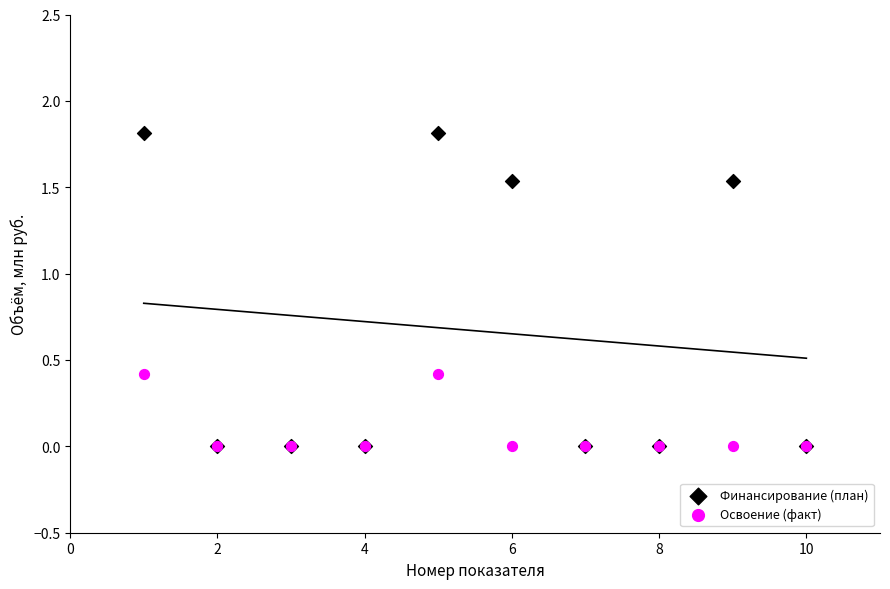

What are all the series names shown in the legend?

Финансирование (план), Освоение (факт)